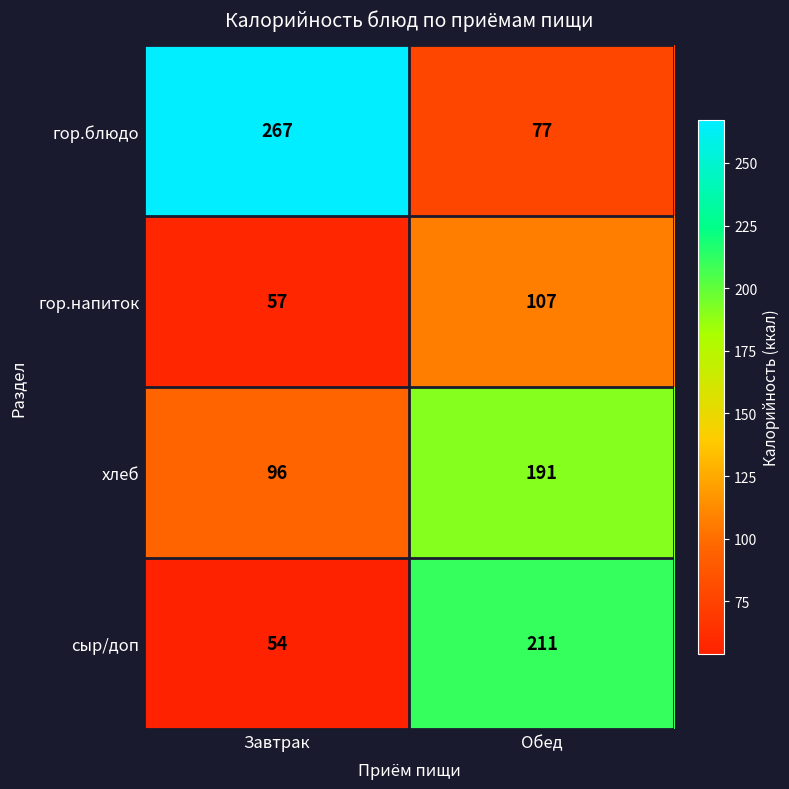

What is the total value across all series at Завтрак?

474